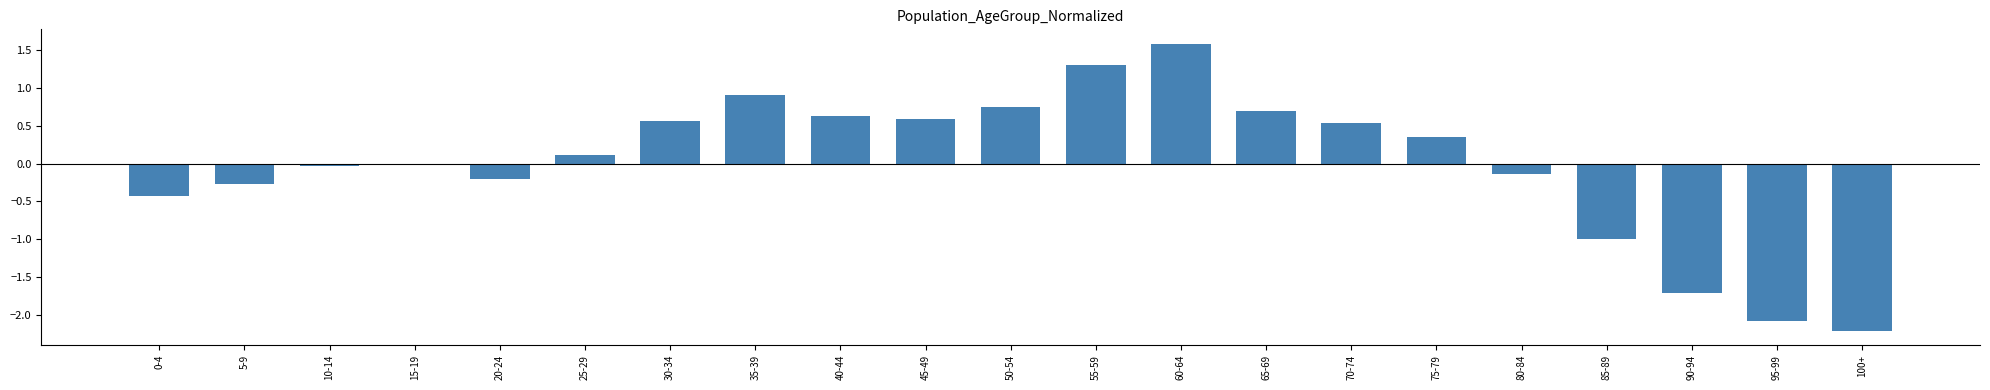

Count the number of data series in this chart.

1